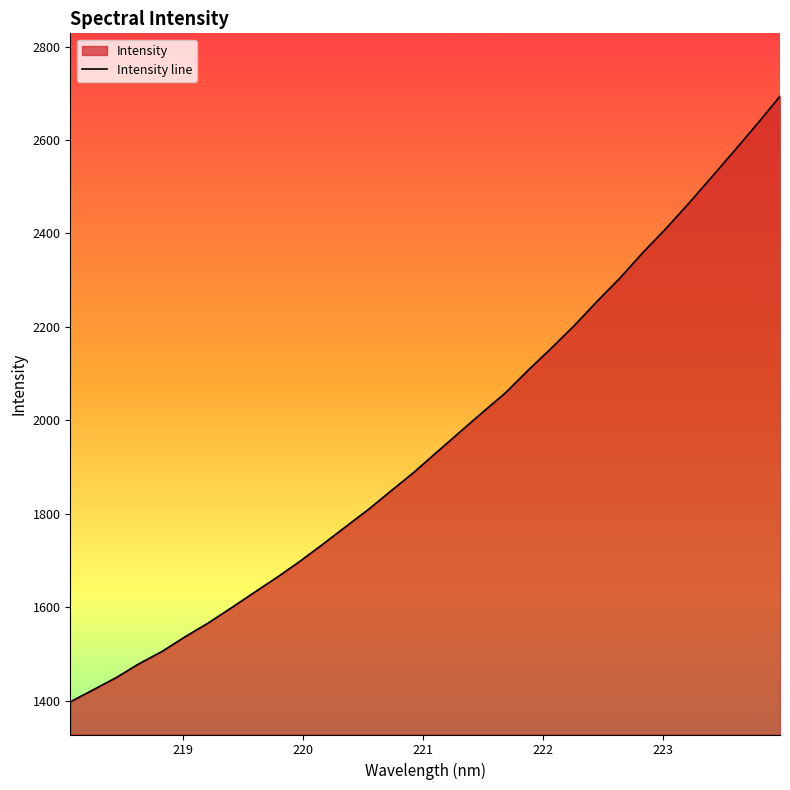

Reading left to right, list all the values displayed in this chart.

1397.7	1423.4	1449.4	1479.2	1505.4	1536.6	1565.8	1597.9	1630.8	1663.4	1697.7	1734.2	1771.7	1809.0	1849.1	1889.0	1931.9	1974.7	2017.3	2059.0	2107.8	2154.3	2202.6	2254.5	2304.5	2358.9	2409.8	2463.9	2520.0	2576.6	2634.2	2693.5